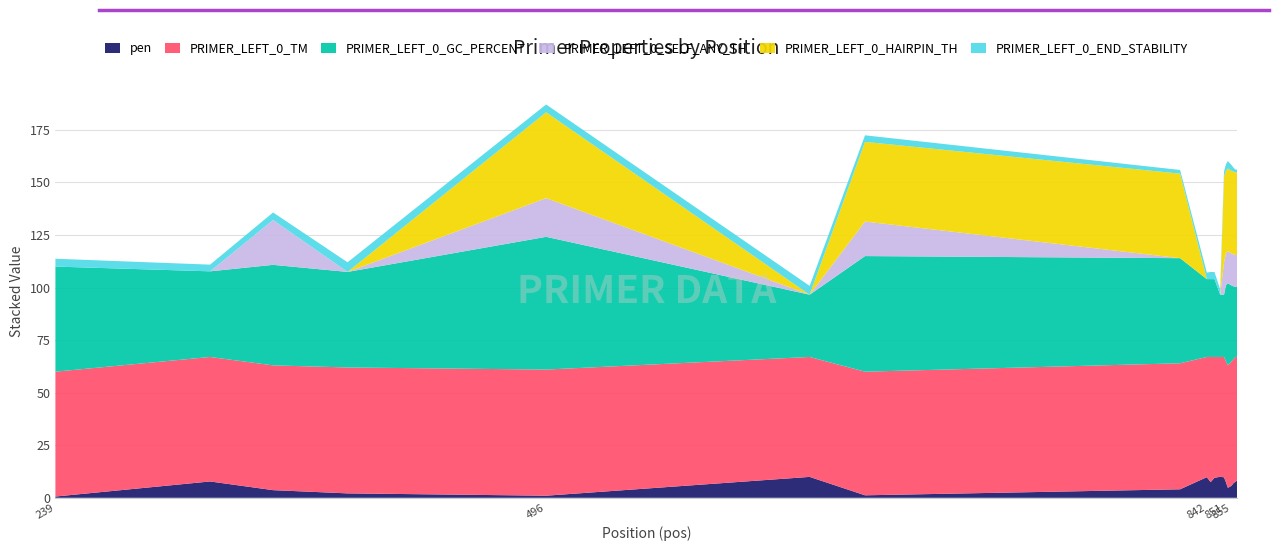

Reading left to right, what are all the values shown in this chart?

pen: 239=0.6	320=7.8	353=3.6	392=2.1	496=1.0	634=9.9	663=1.2	828=4.0	842=9.8	844=7.5	846=9.5	849=10.0	851=9.7	852=7.5	853=4.8	854=5.2	855=5.8	856=7.0	857=7.7	858=8.3
PRIMER_LEFT_0_TM: 239=59.4	320=59.2	353=59.4	392=59.9	496=60.0	634=57.1	663=58.8	828=60.0	842=57.2	844=59.5	846=57.5	849=57.0	851=57.3	852=57.5	853=58.2	854=58.8	855=59.2	856=59.0	857=59.3	858=58.7
PRIMER_LEFT_0_GC_PERCENT: 239=50.0	320=40.7	353=47.8	392=45.5	496=63.2	634=29.6	663=55.0	828=50.0	842=37.0	844=37.0	846=37.0	849=29.6	851=29.6	852=36.0	853=39.1	854=37.5	855=36.0	856=34.6	857=33.3	858=33.3
PRIMER_LEFT_0_SELF_ANY_TH: 239=0.0	320=0.0	353=21.3	392=0.0	496=18.4	634=0.0	663=16.4	828=0.0	842=0.0	844=0.0	846=0.0	849=0.0	851=15.2	852=15.2	853=15.2	854=15.2	855=15.2	856=15.2	857=15.2	858=15.2
PRIMER_LEFT_0_HAIRPIN_TH: 239=0.0	320=0.0	353=0.0	392=0.0	496=40.9	634=0.0	663=37.9	828=40.2	842=0.0	844=0.0	846=0.0	849=0.0	851=40.7	852=39.3	853=39.3	854=39.3	855=39.3	856=39.3	857=39.3	858=39.3
PRIMER_LEFT_0_END_STABILITY: 239=3.7	320=3.2	353=3.6	392=4.6	496=3.7	634=4.2	663=3.1	828=1.8	842=3.1	844=3.4	846=3.4	849=2.6	851=2.6	852=3.1	853=3.6	854=3.2	855=2.7	856=1.9	857=1.3	858=1.3